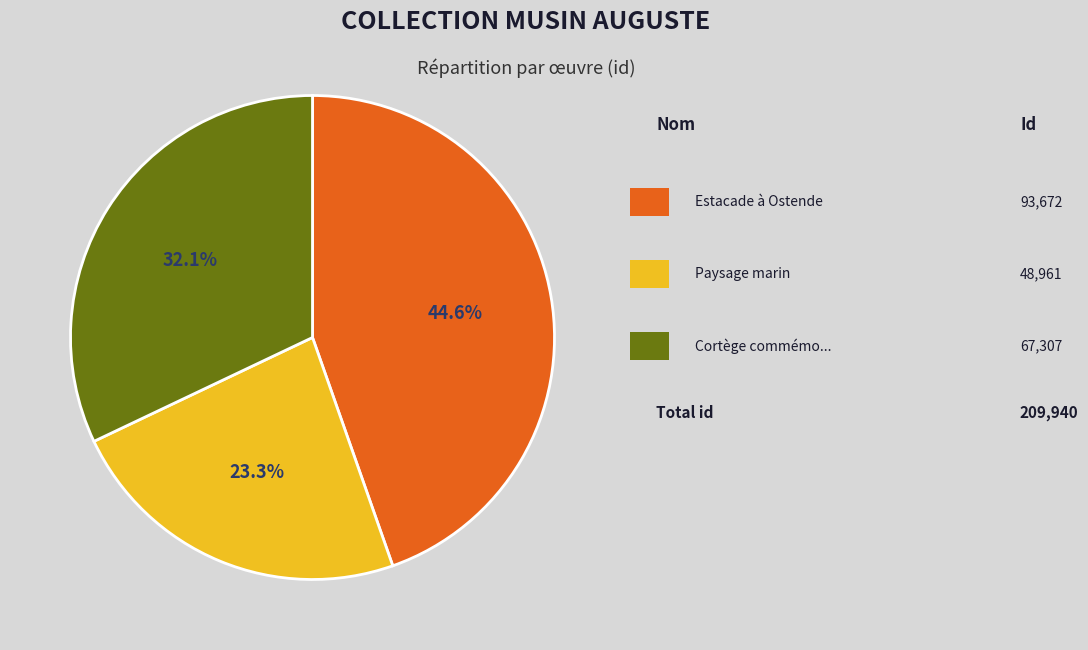

Is there a majority slice in this chart?

No